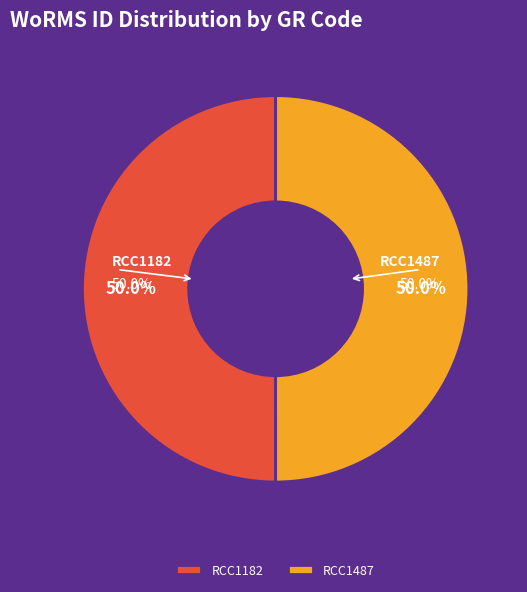

Is the sum of RCC1182 and RCC1487 greater than half?

Yes